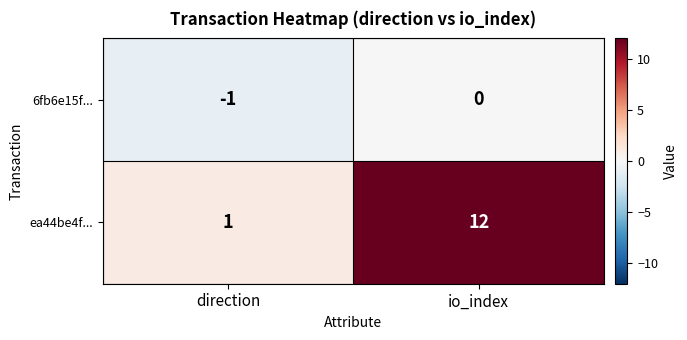

What is the difference between the ea44be4f... values at io_index and direction?

11